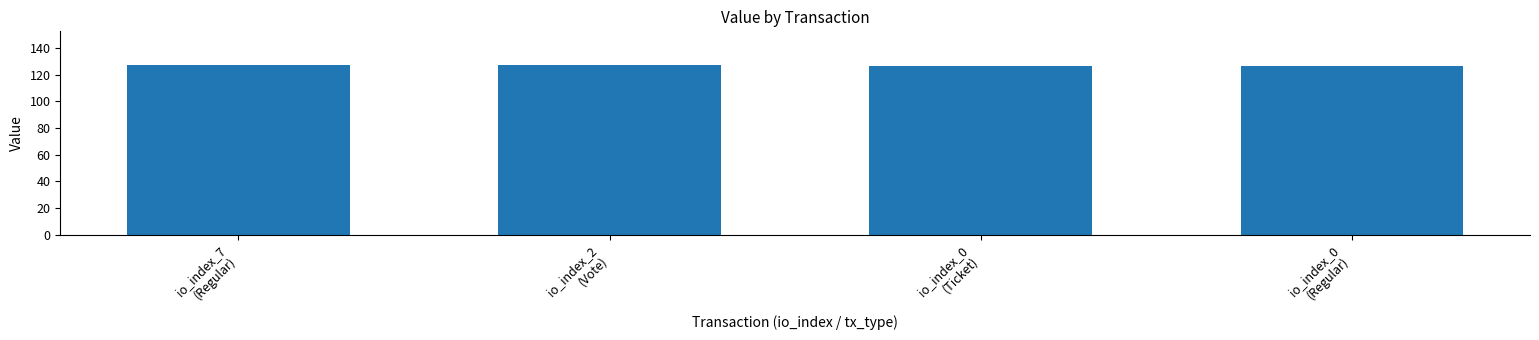

What is the value of the 4th bar from the left?

126.8